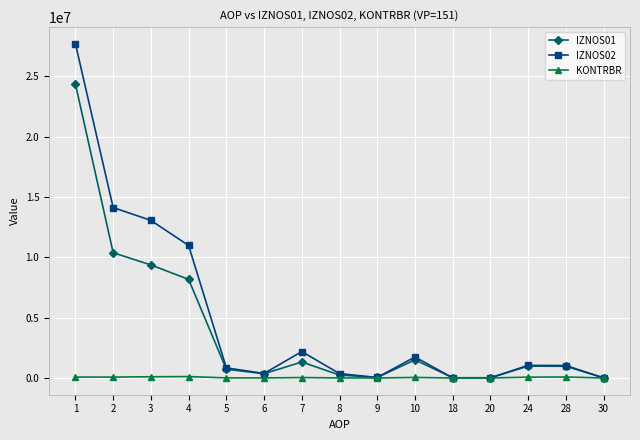

List the series in order of their peak value, highest first.

IZNOS02, IZNOS01, KONTRBR